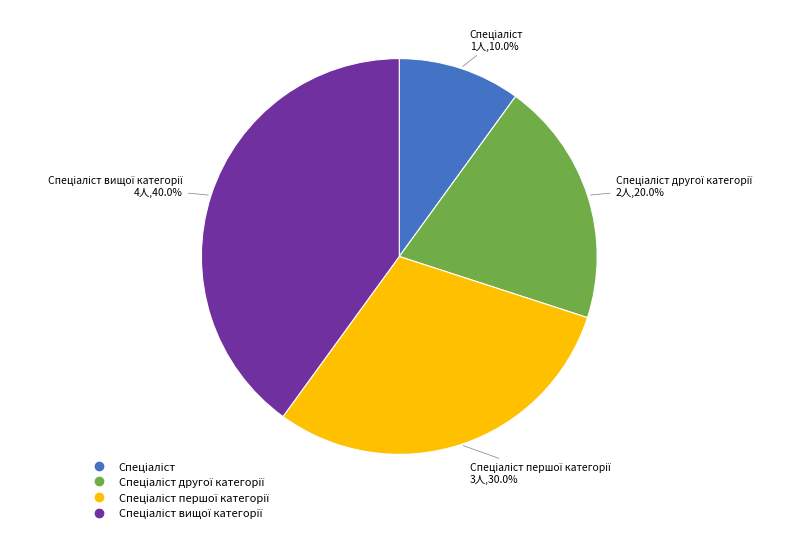

Is there any slice that represents more than half of the pie?

No